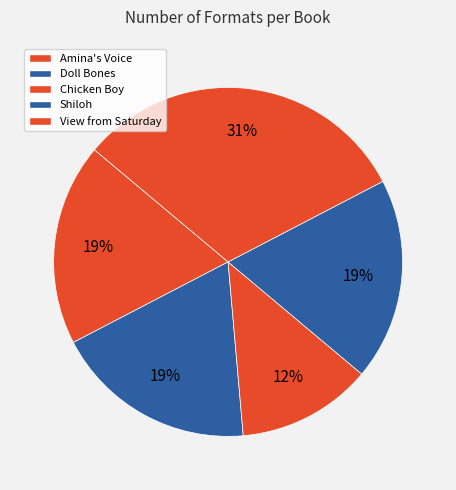

To the nearest percent, what percentage of the pie is Chicken Boy?

12%